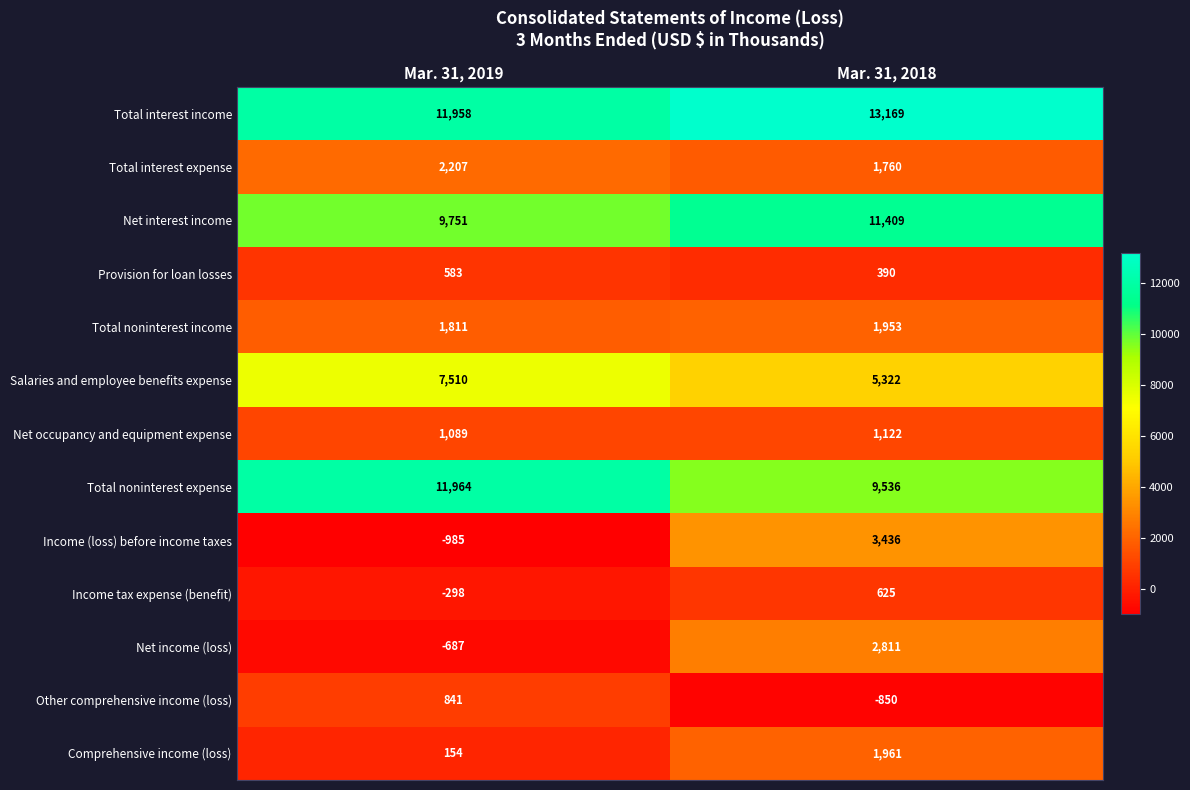

What is the difference between the Other comprehensive income (loss) values at Mar. 31, 2018 and Mar. 31, 2019?

1691